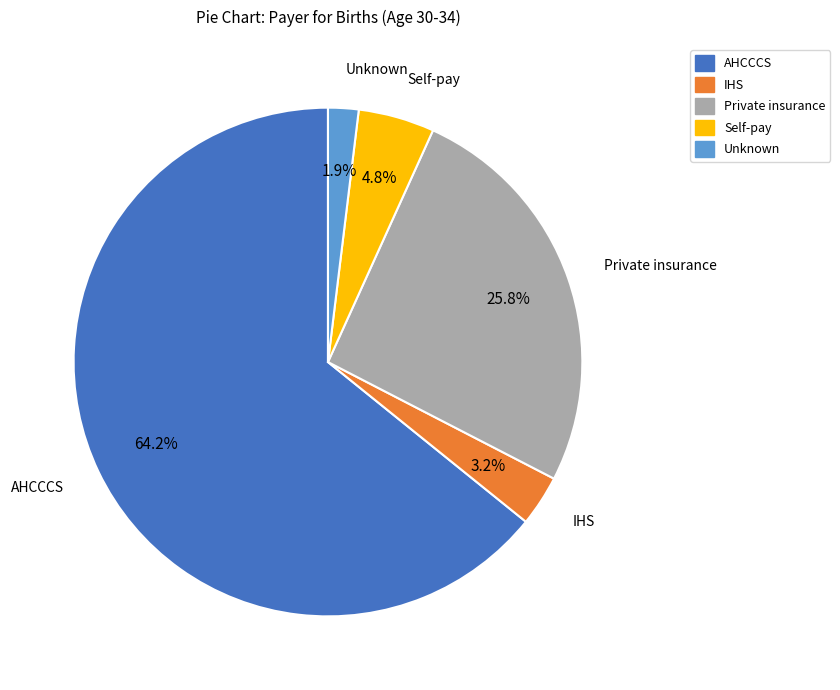

To the nearest percent, what portion does Unknown represent?

2%